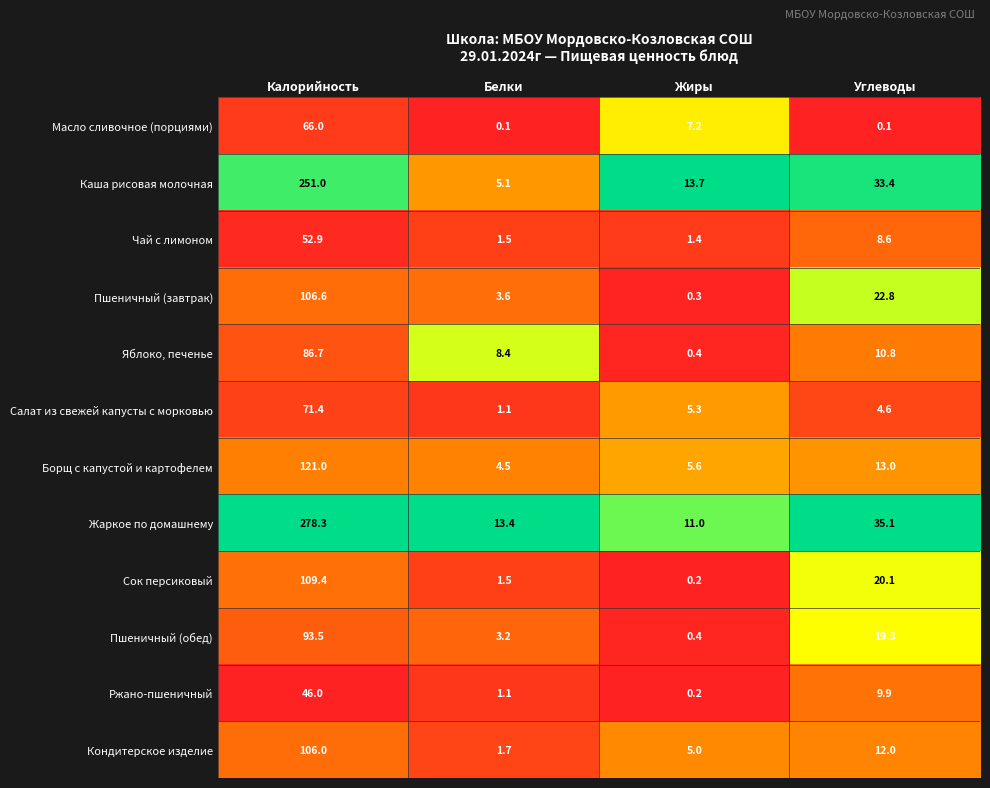

What is the average value of the Яблоко, печенье series?

26.6